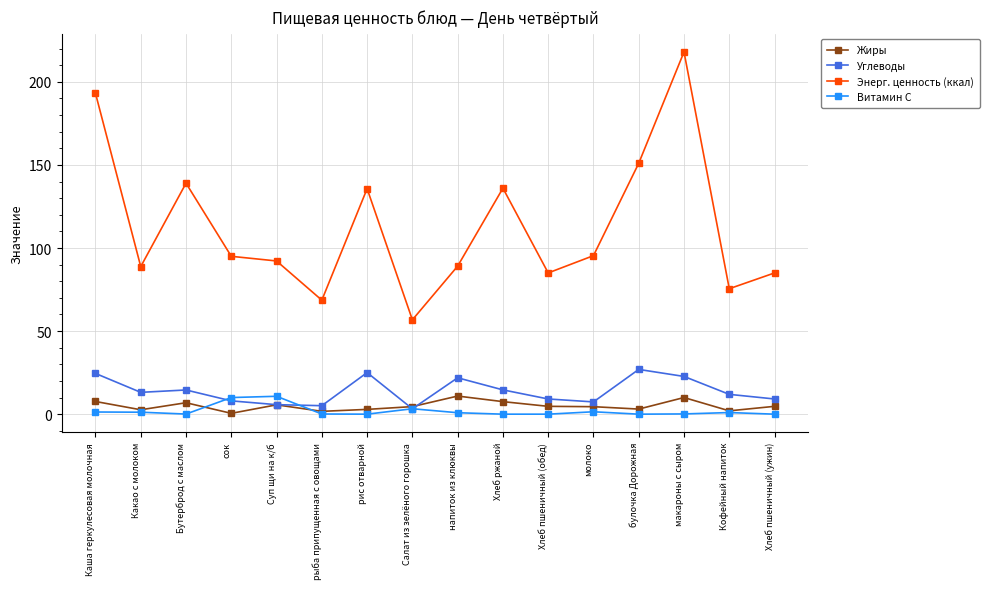

What are all the series names shown in the legend?

Жиры, Углеводы, Энерг. ценность (ккал), Витамин С